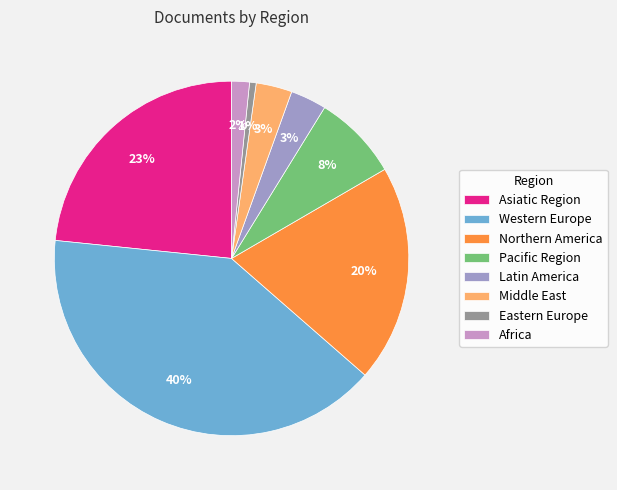

To the nearest percent, what is the average slice percentage?

12%